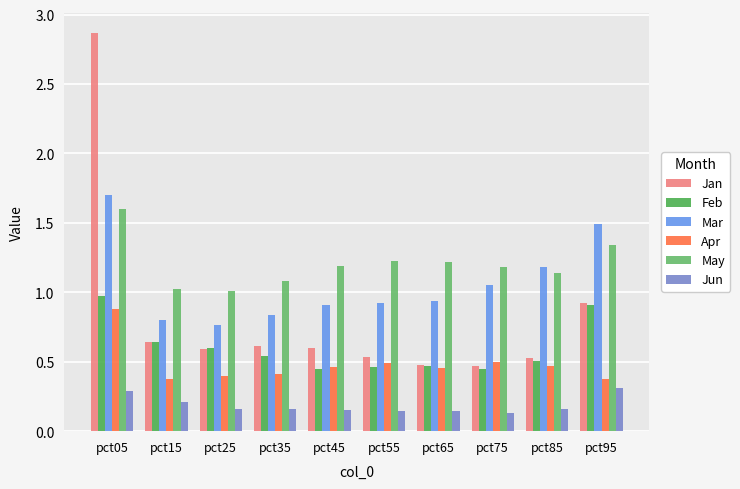

What is the minimum value for Apr?

0.4